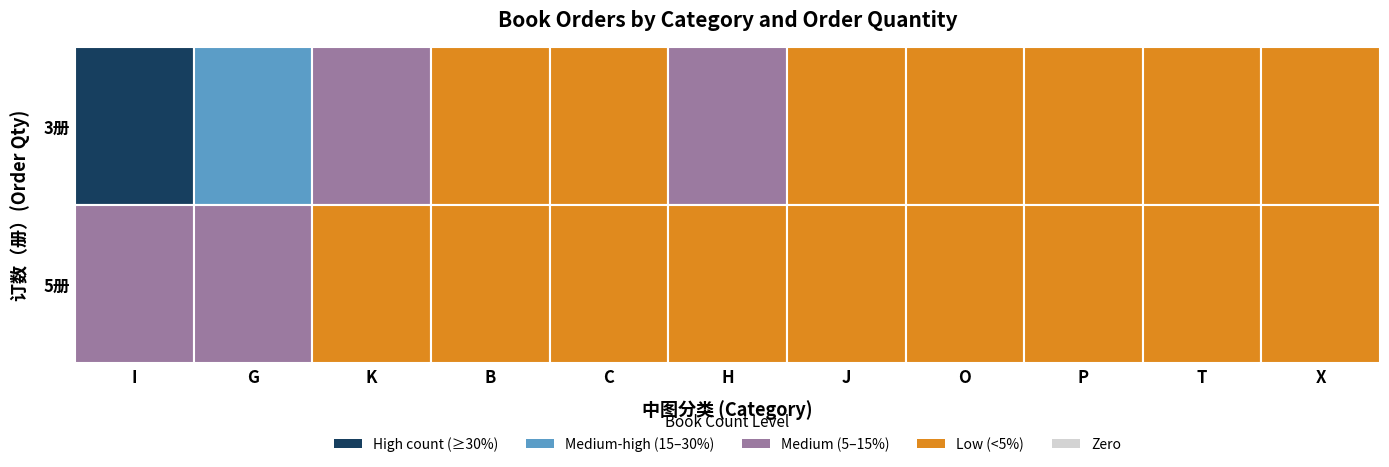

Rank the series at X from highest to lowest value.

3, 5